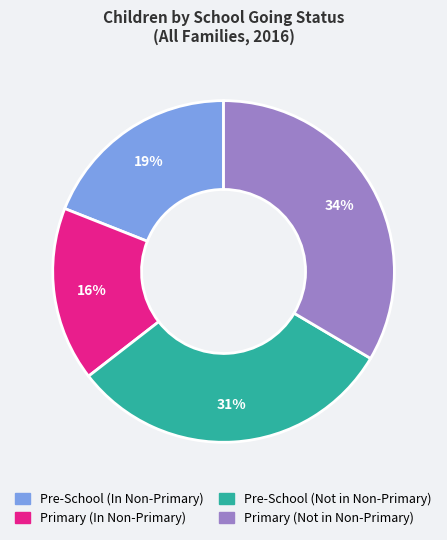

What percentage is the Pre-School (In Non-Primary) slice, to the nearest percent?

19%